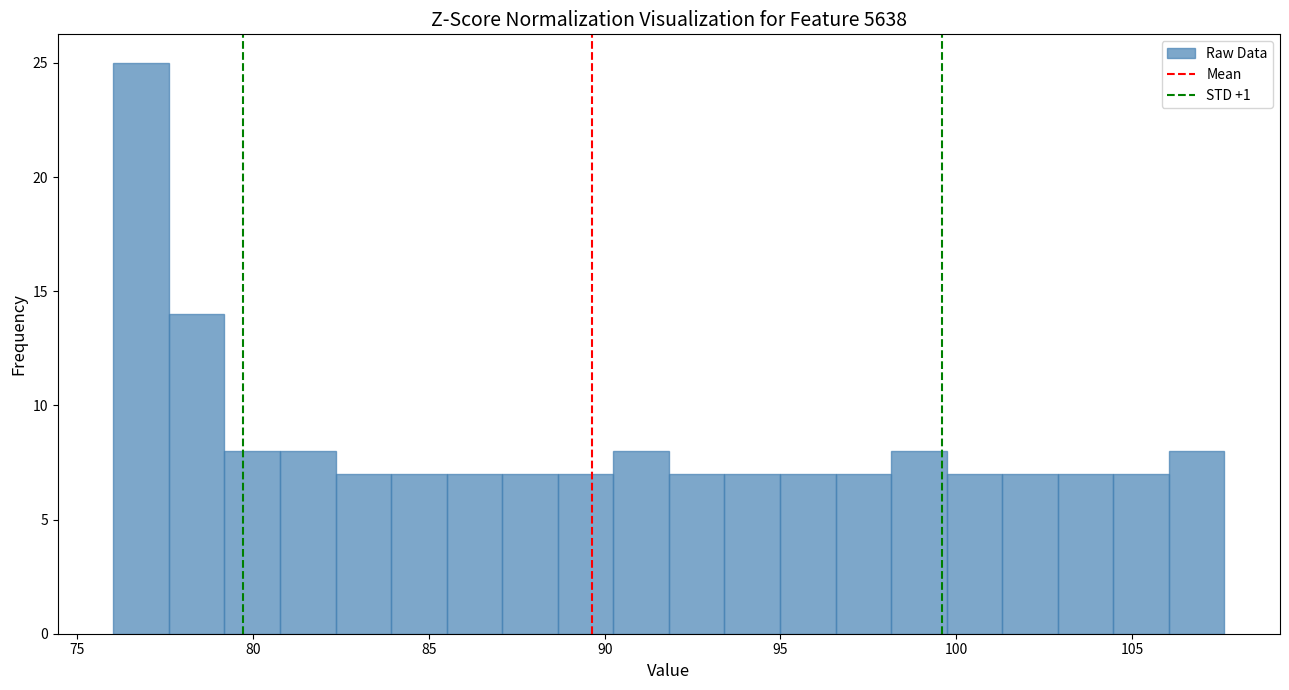

Read against the x-axis, roughly where is the centre of the tallest bar?

77.0